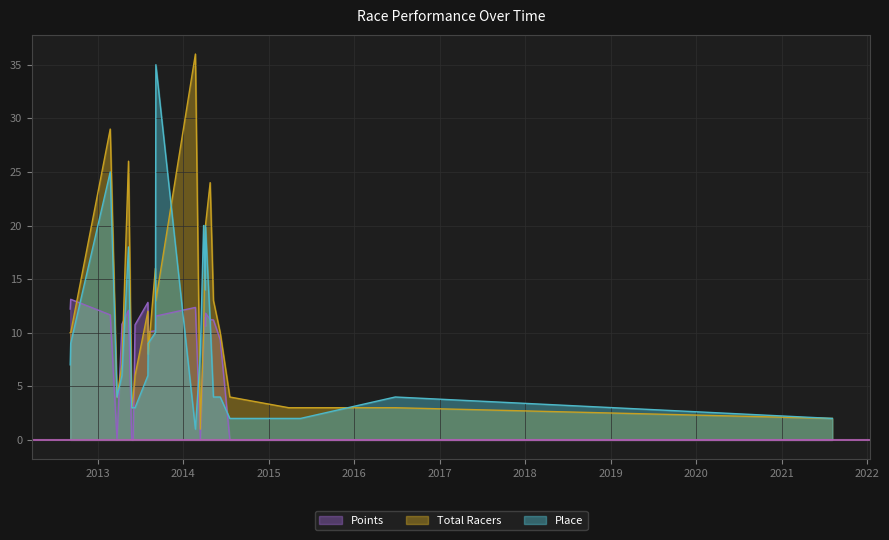

True or false: Points has a value of -6.4 at 2015.

False